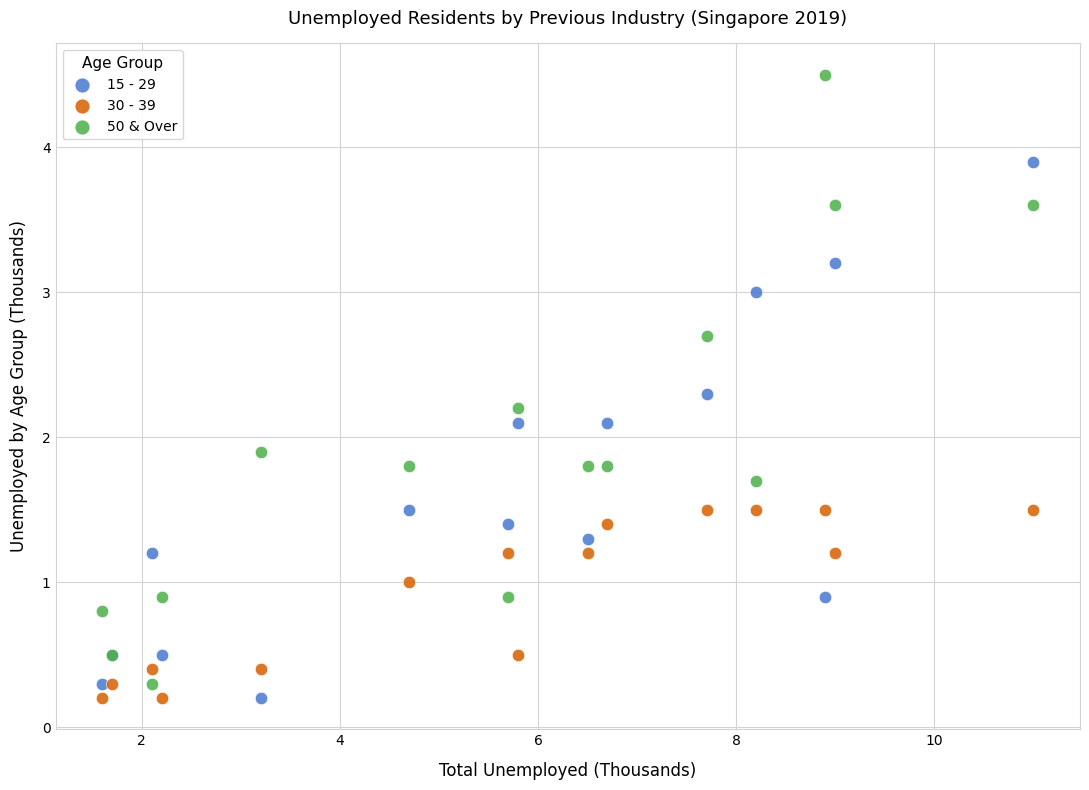

What are all the series names shown in the legend?

15 - 29, 30 - 39, 50 & Over